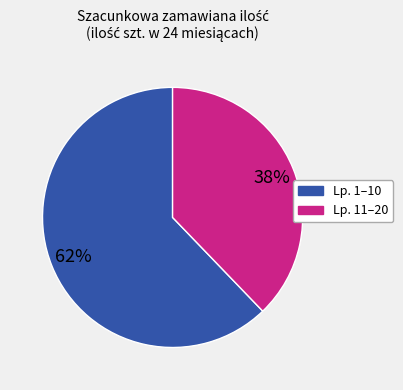

Is there a majority slice in this chart?

Yes